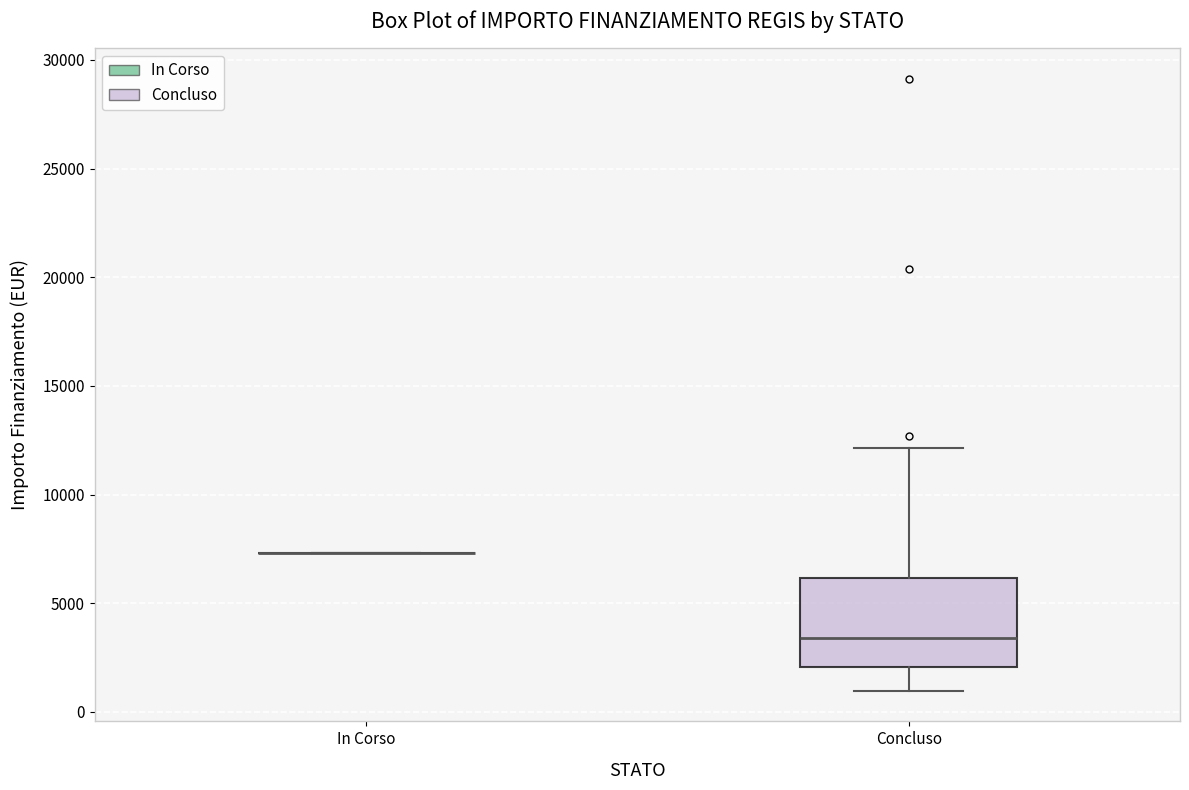

Reading left to right, transcribe this box plot: for each box, give where its median line is, the range the box spans, and where its two whiskers end, as read against the y-axis. The values are not printed on the chart, so give them approximately, as read against the axis.

In Corso: box collapsed to a line at 7500, whiskers 7500 to 7500
Concluso: median 3500, box 2000 to 6000, whiskers 1000 to 12000